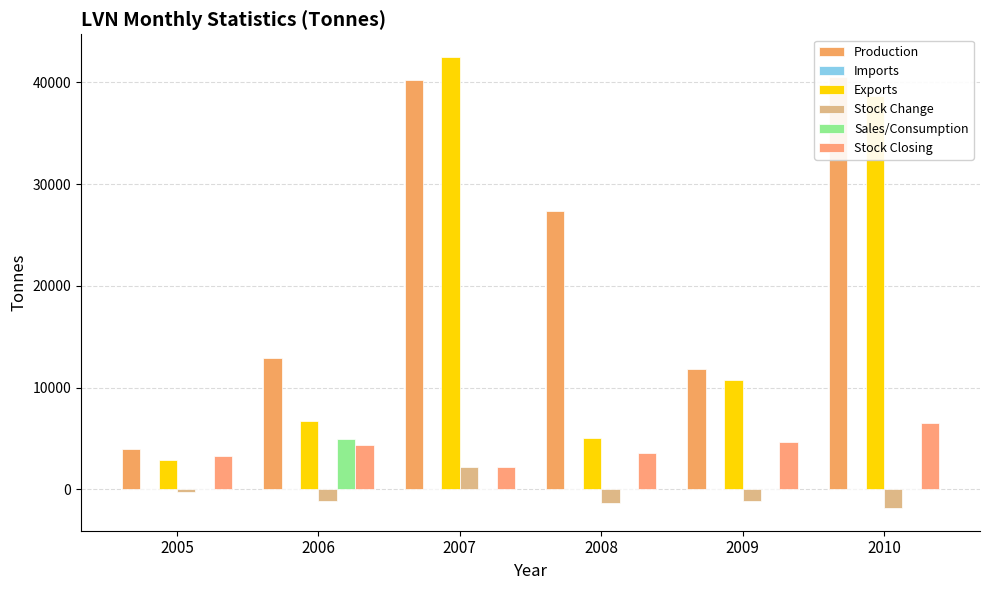

What is the value of the Stock Closing bar at the 3rd from the left?

2194